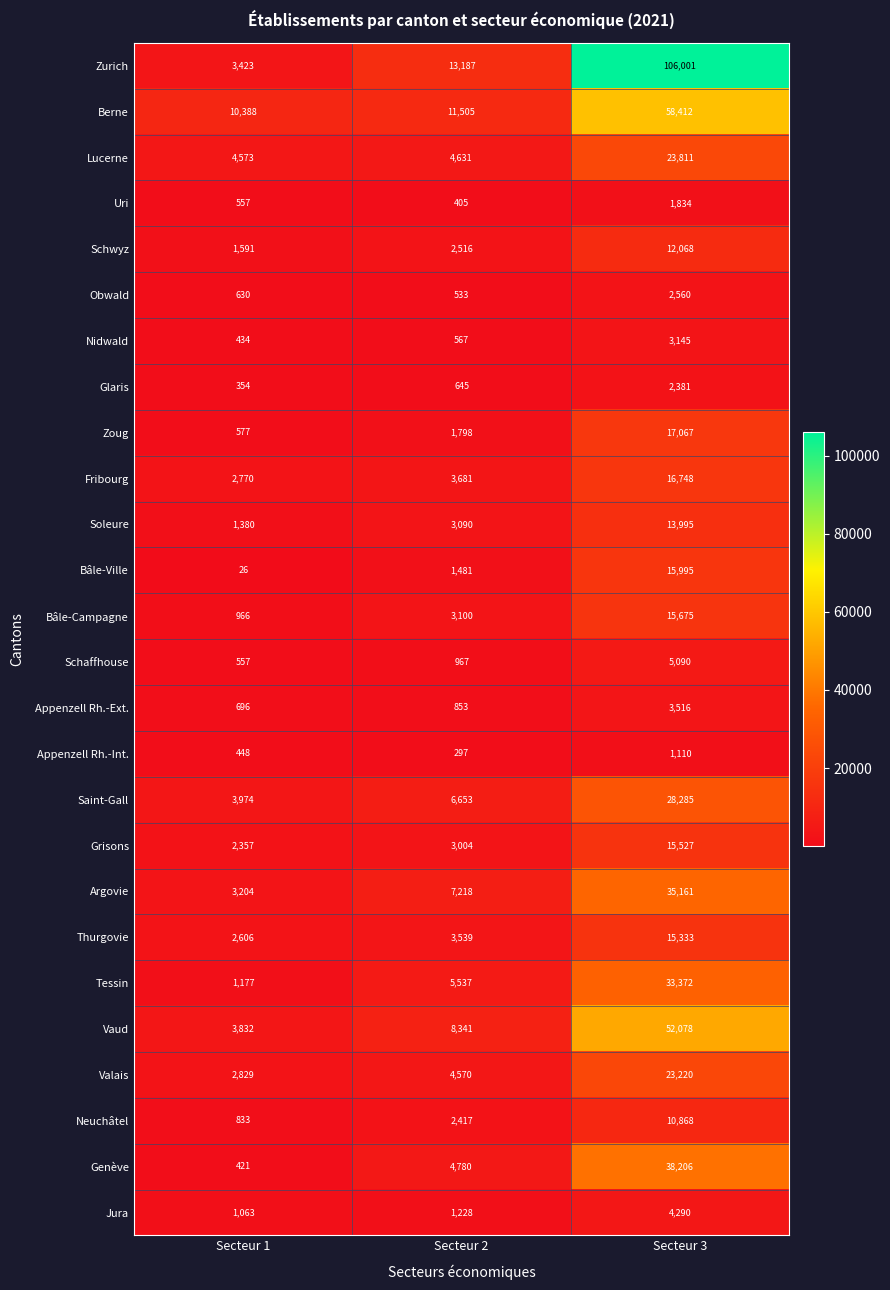

Read the Fribourg value at Secteur 2.

3681